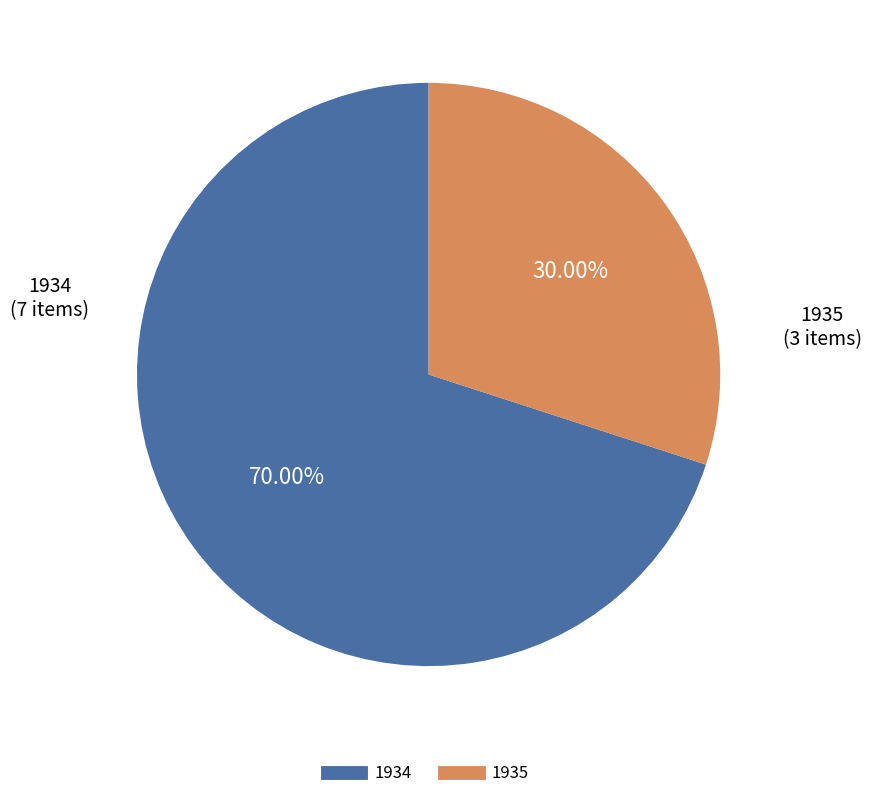

Is there a majority slice in this chart?

Yes